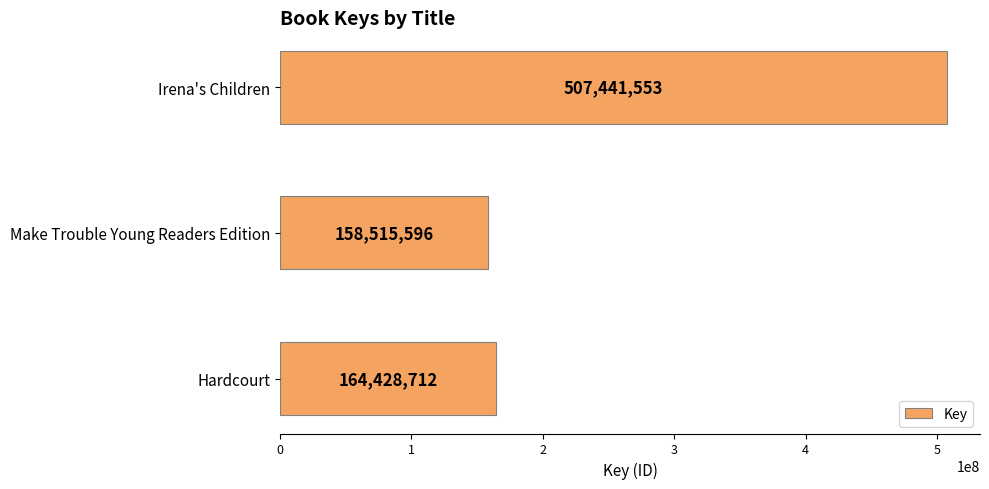

Does the chart contain any negative values?

No